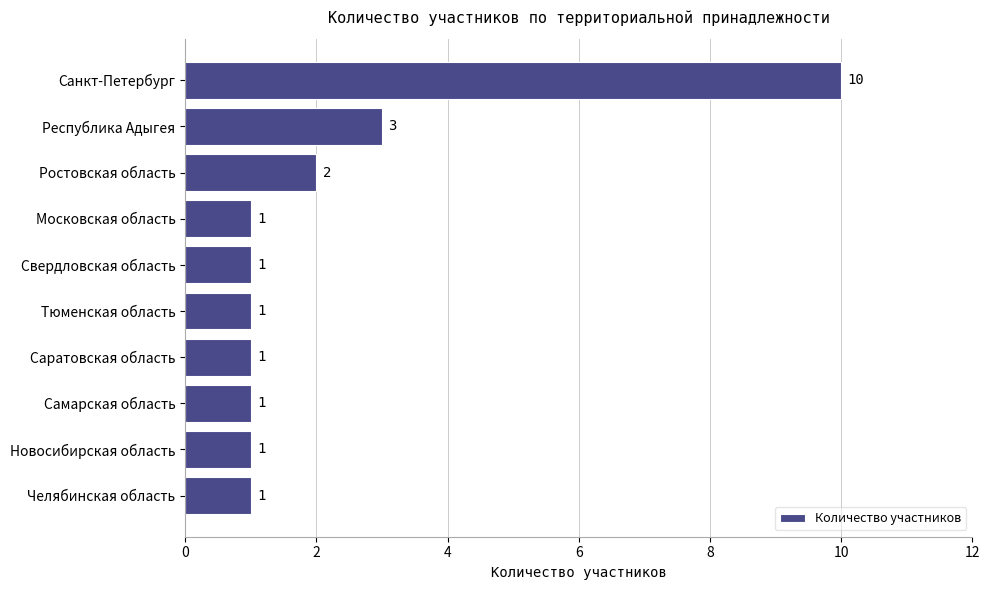

What is the label of the 8th bar from the top?

Самарская область